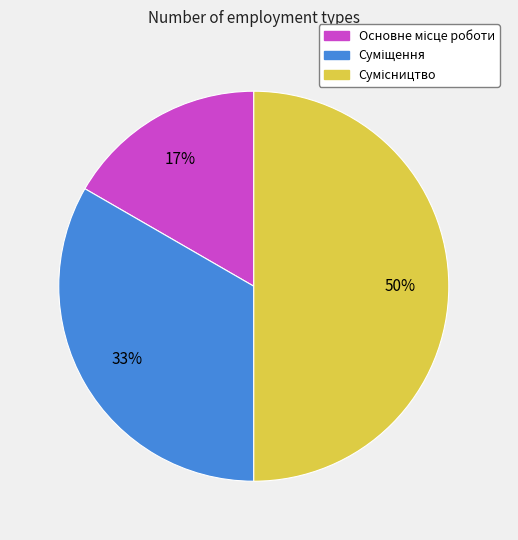

To the nearest percent, what is the average slice percentage?

33%